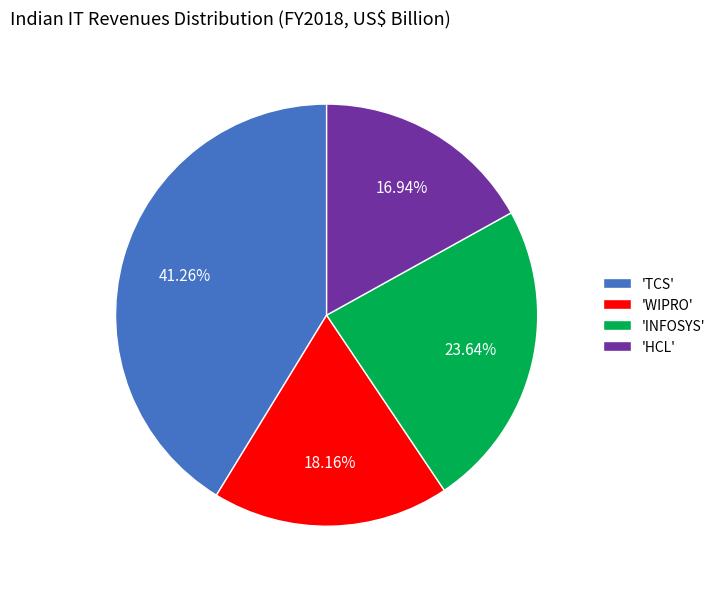

What is the smallest slice in the pie chart?

'HCL'